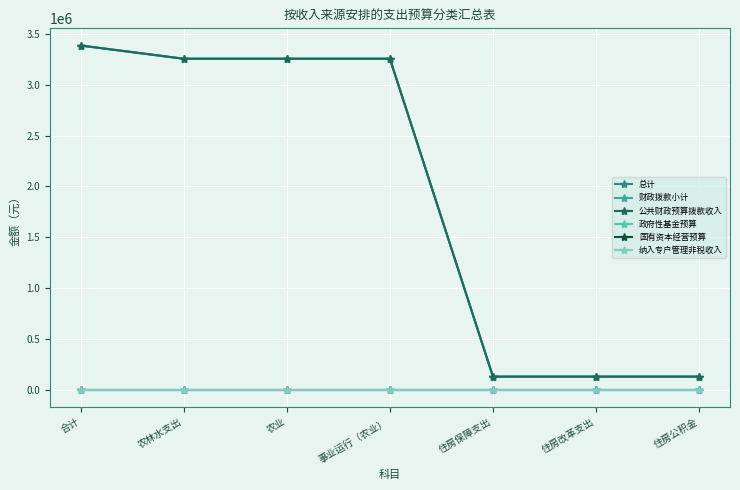

Is this an area chart (filled region under the line)?

No